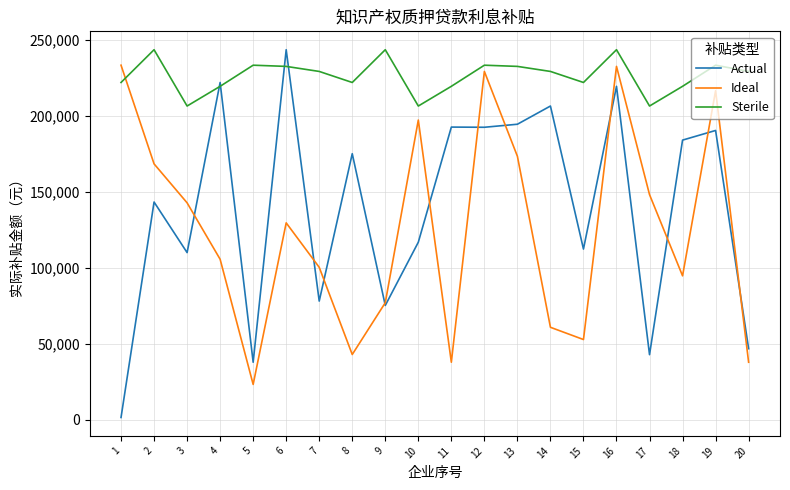

What is the sum of all Actual values?

2783816